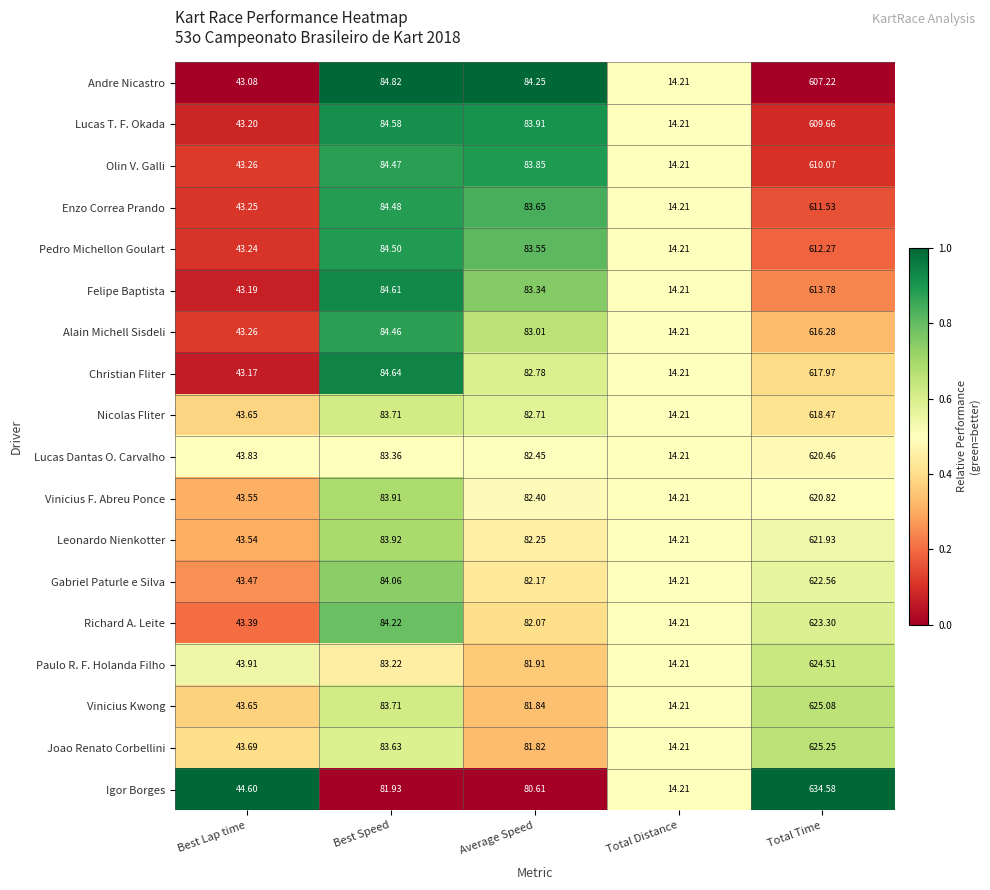

Which series has the widest spread of values?

Igor Borges